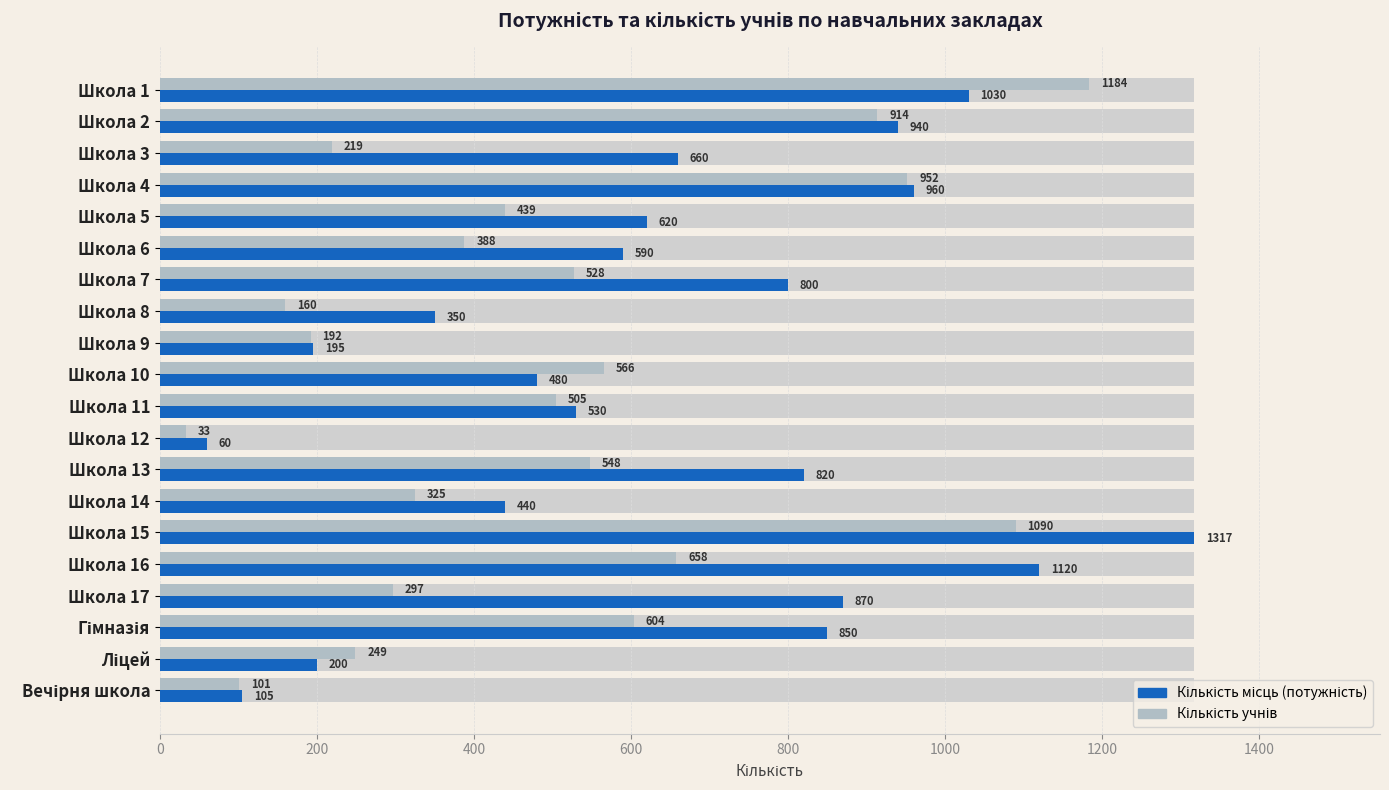

Which series has the widest spread of values?

Кількість місць (потужність)